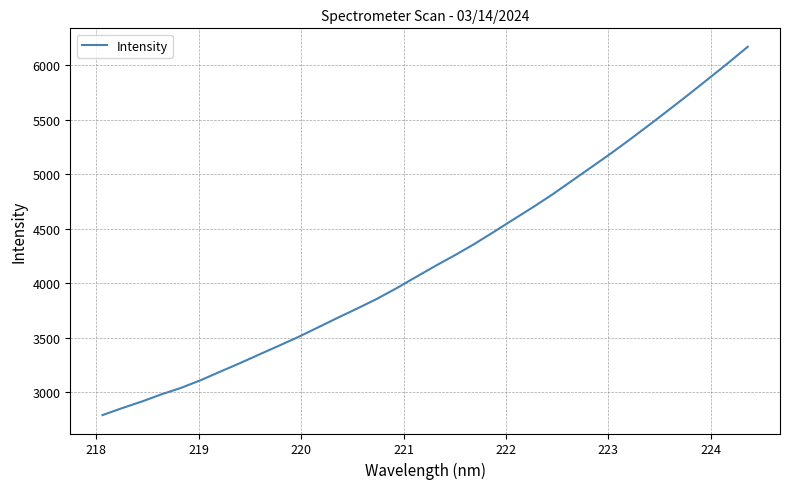

What is the maximum value shown in the chart?

6170.4